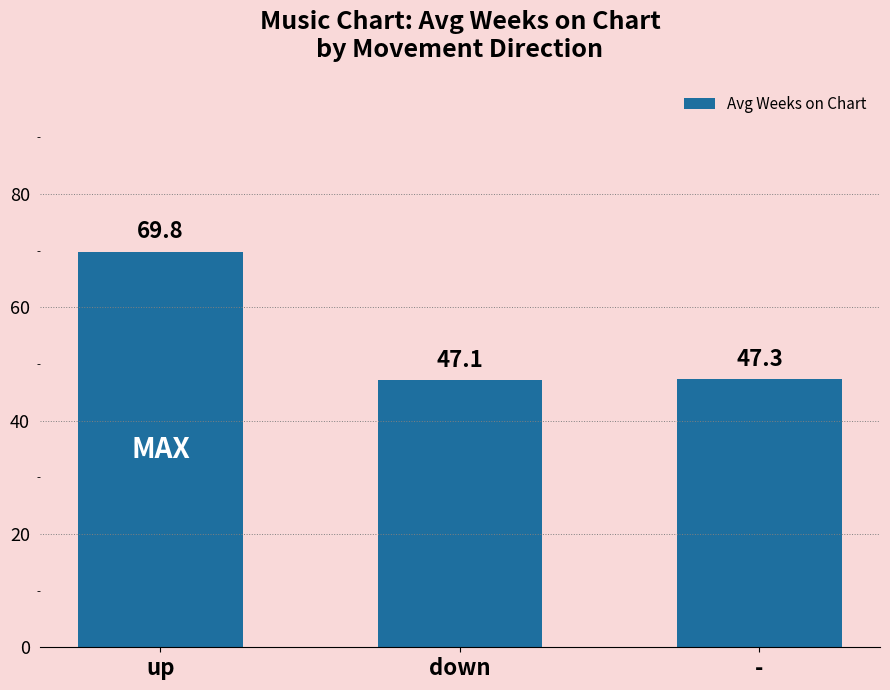

Between - and up, which is larger?

up